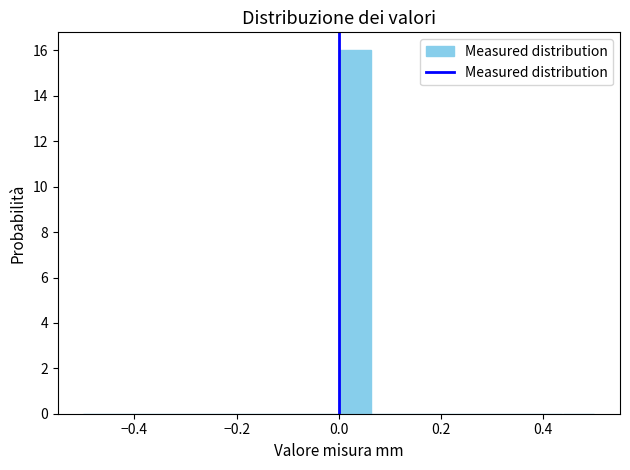

Read against the x-axis, roughly where is the centre of the tallest bar?

0.04